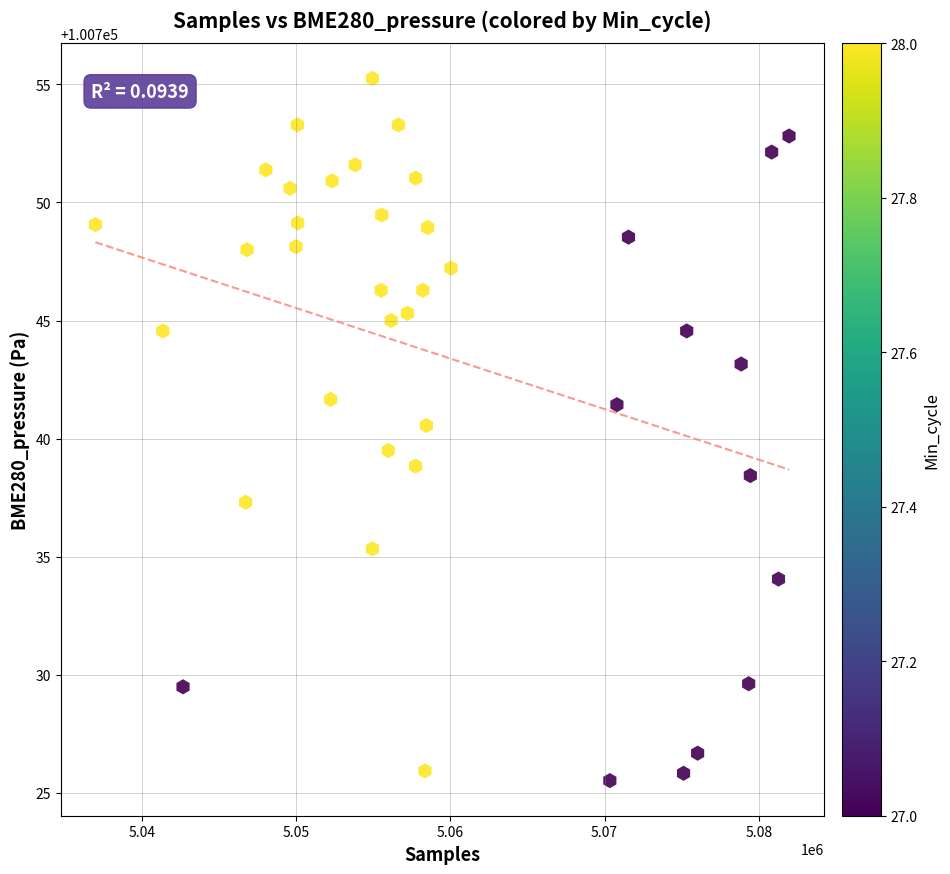

What is the range of Y values (max minus min)?

29.7